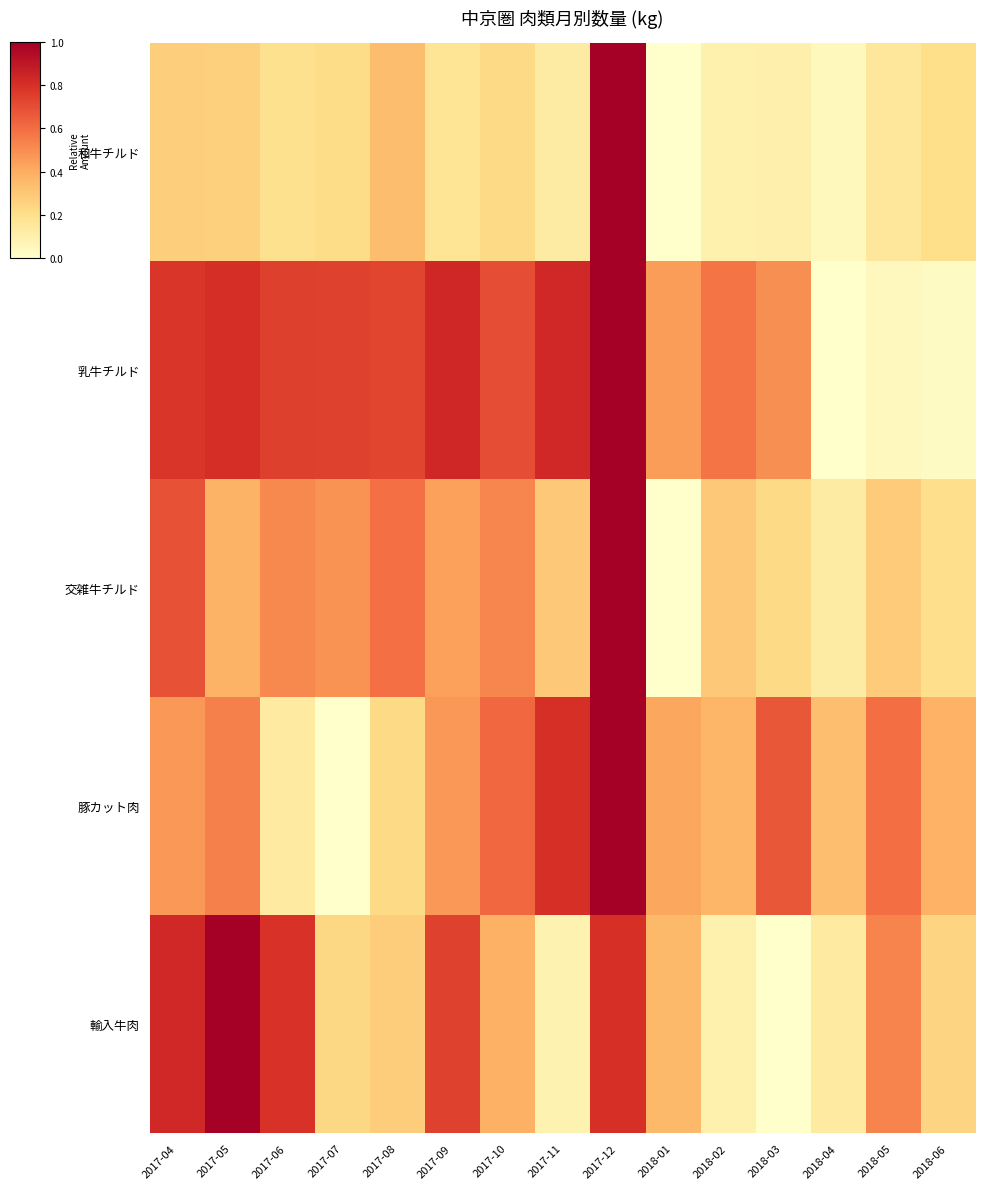

At which category does the chart reach its minimum across all series?

2018-01